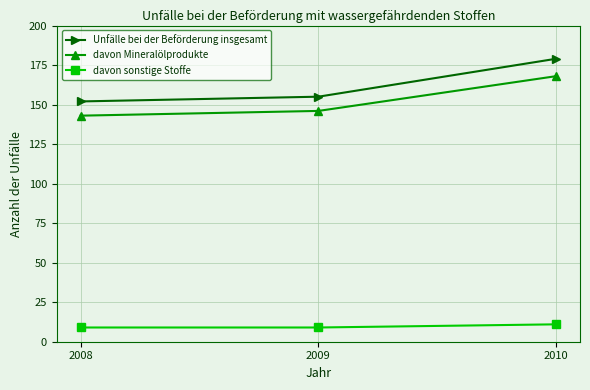

How many values in the davon Mineralölprodukte series are below 146?

1